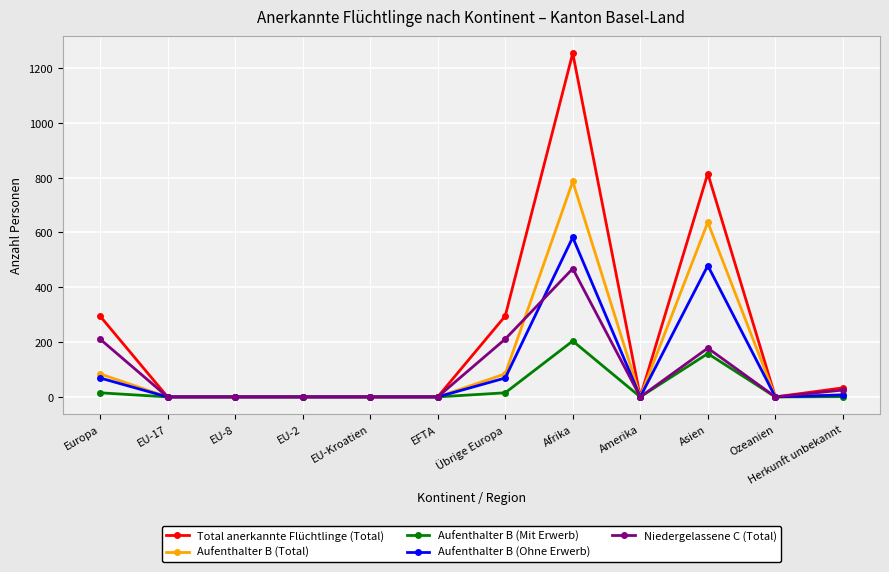

Is the value of Aufenthalter B (Total) at Afrika greater than the value of Aufenthalter B (Ohne Erwerb) at Herkunft unbekannt?

Yes